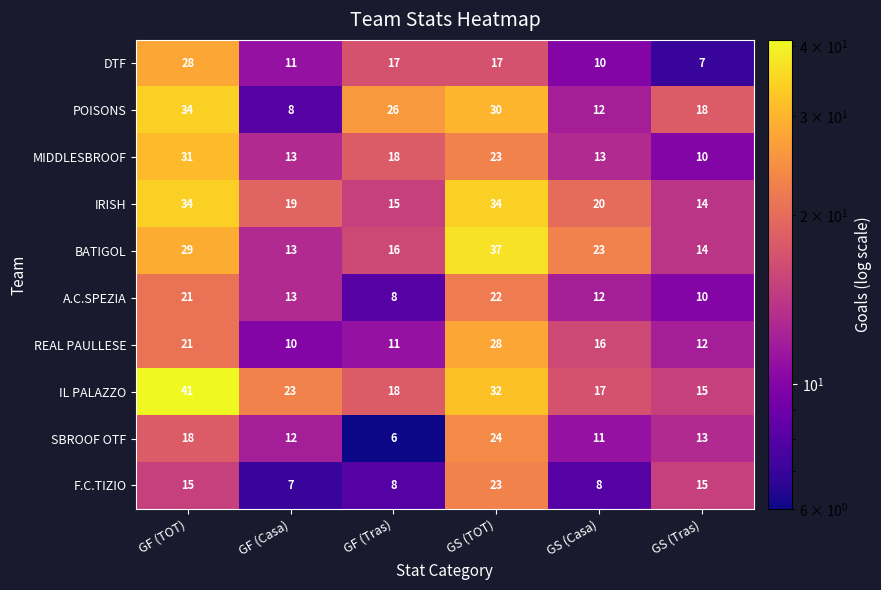

Read the SBROOF OTF value at GF (TOT).

18